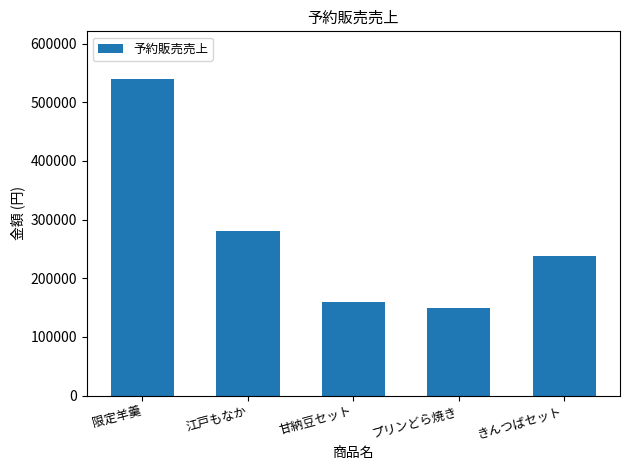

How many bars are there in total?

5